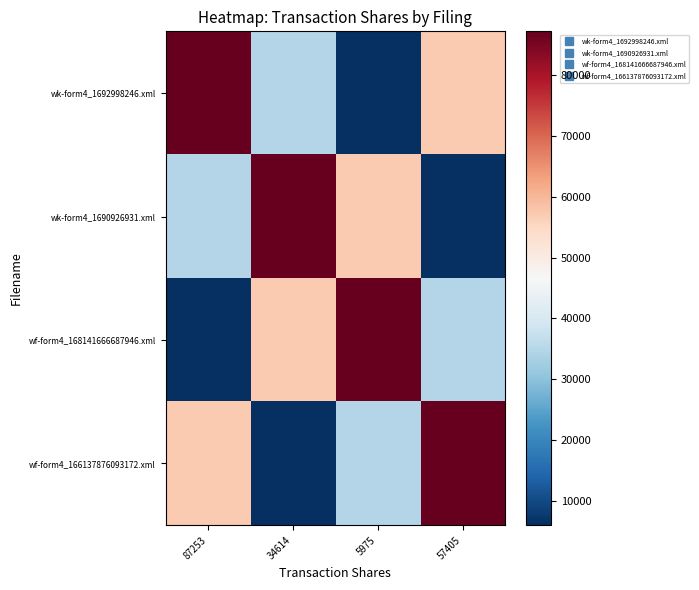

List the series in order of their peak value, highest first.

wk-form4_1692998246.xml, wk-form4_1690926931.xml, wf-form4_168141666687946.xml, wf-form4_166137876093172.xml